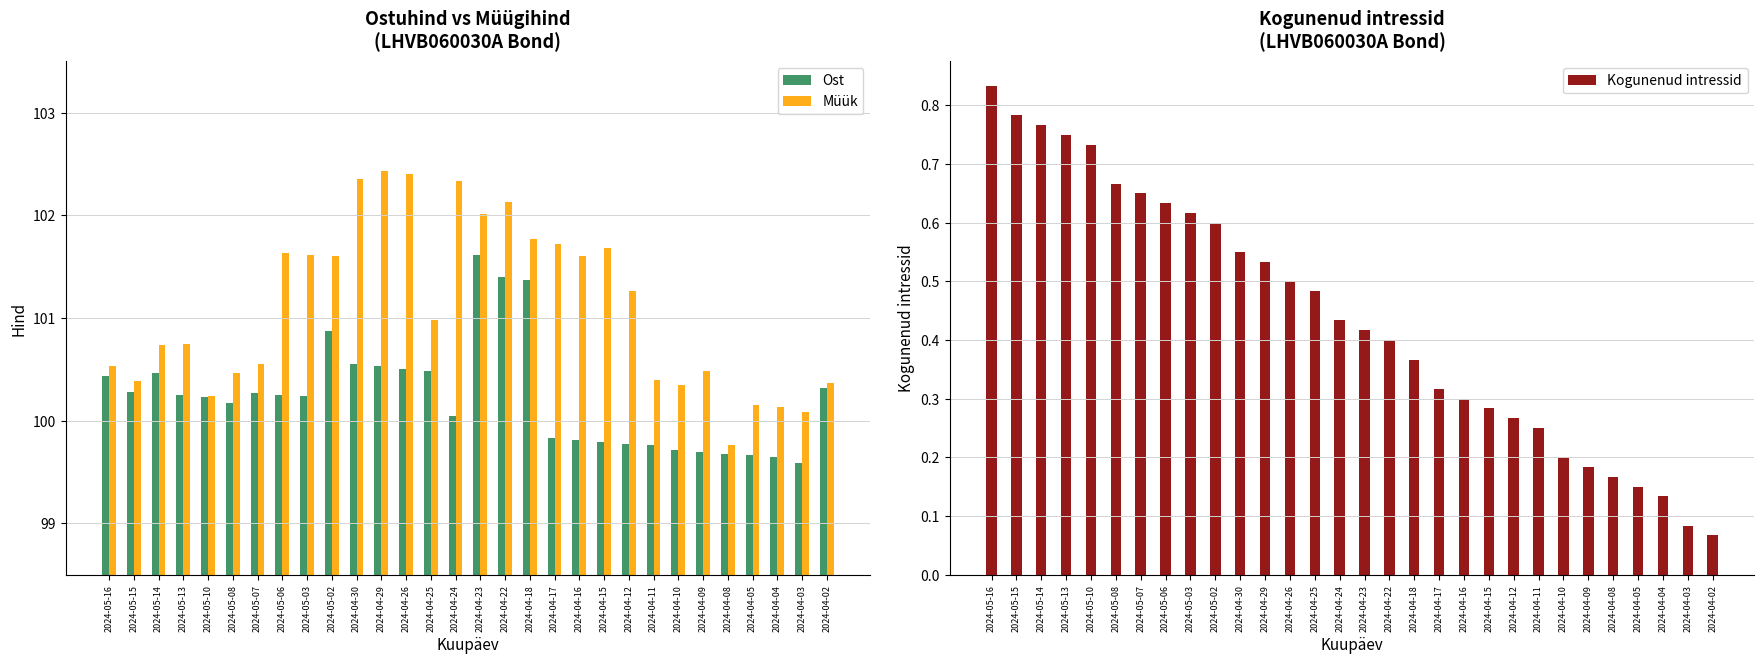

True or false: Ost has a value of 99.6 at 2024-04-03.

True